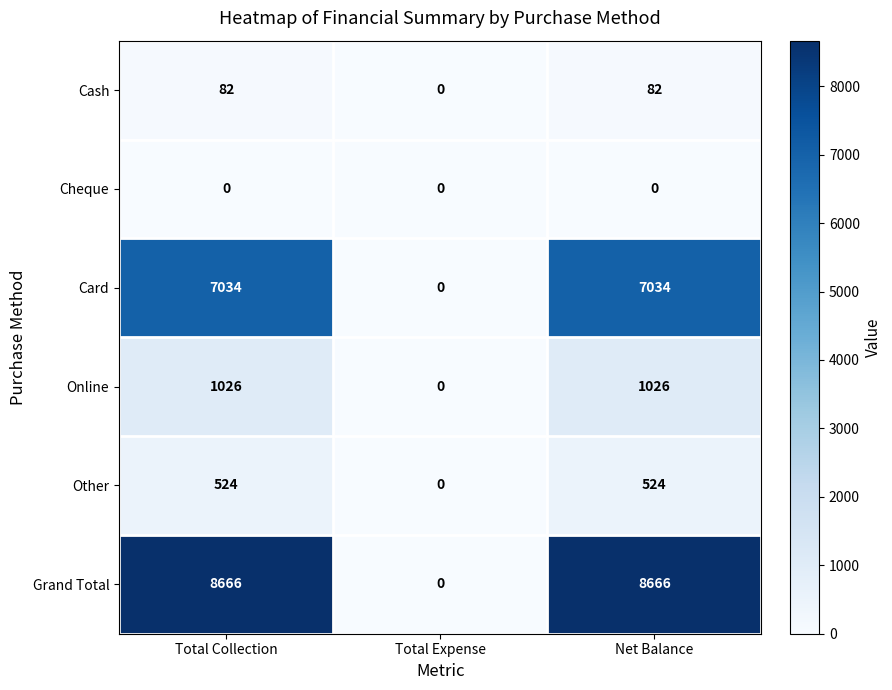

What is the difference between the maximum and minimum values in the Online series?

1026